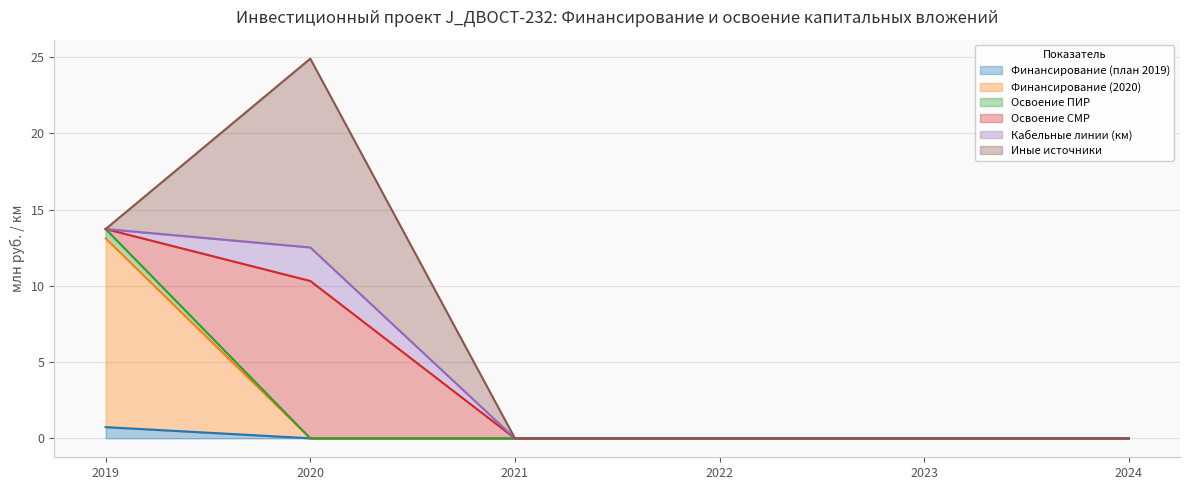

Which has a higher value, 2021 or 2023?

2021